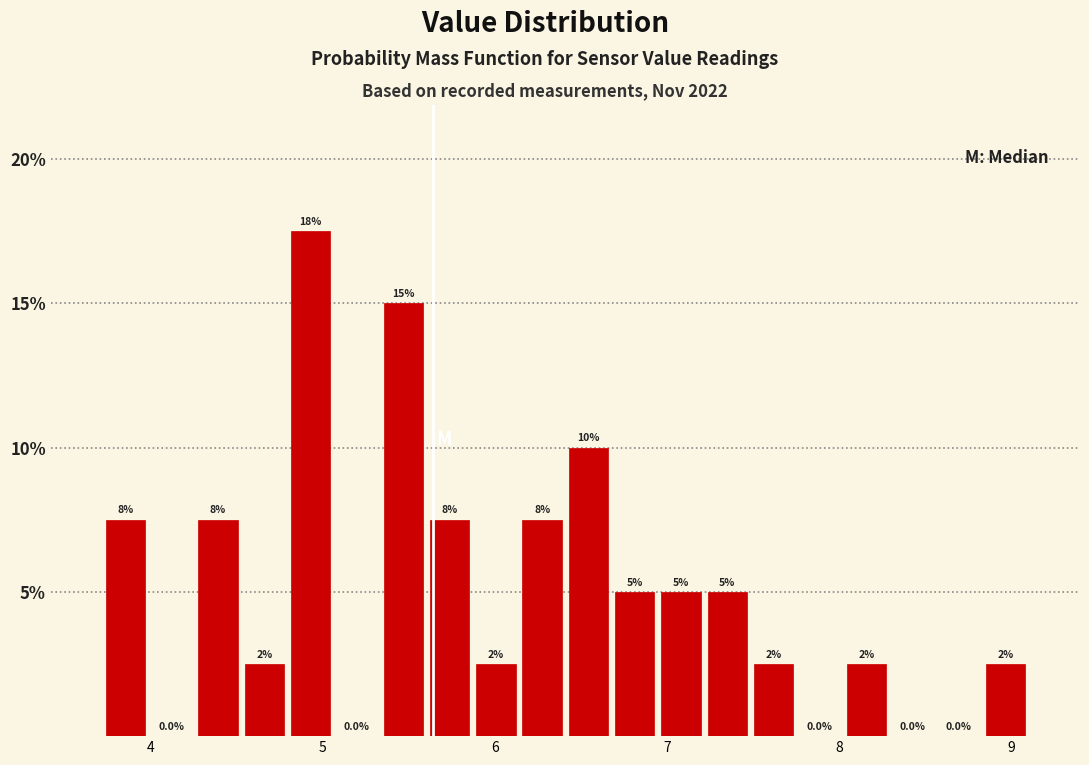

Around what value on the x-axis is the tallest bar? Give the approximate position of its centre, as read against the axis.

4.9